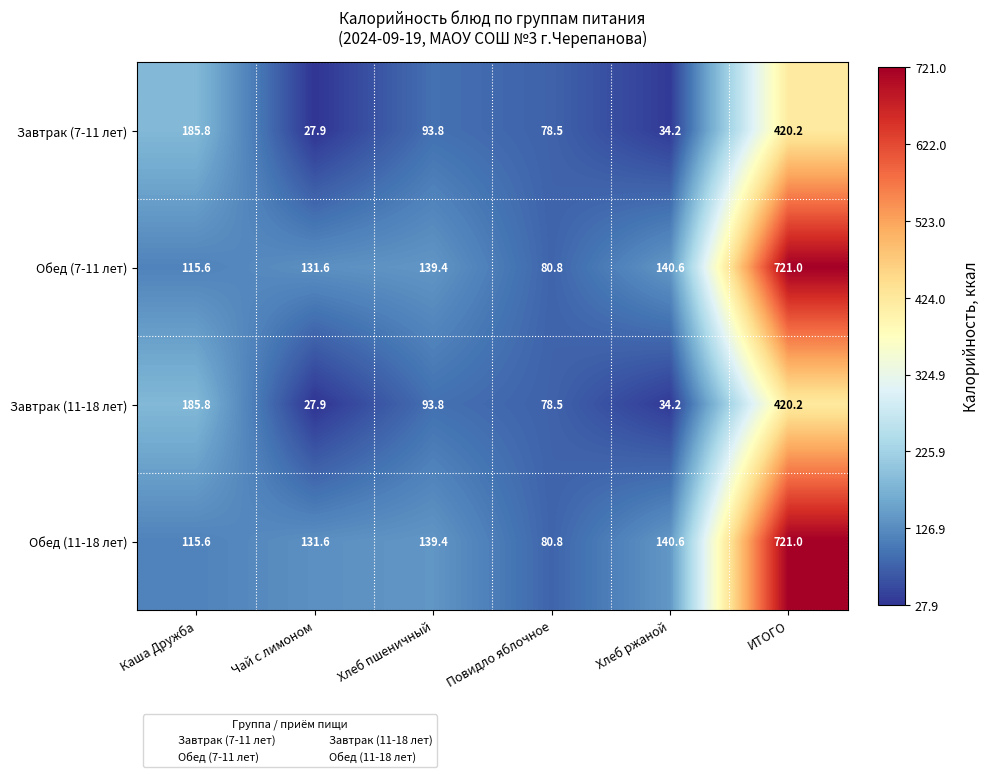

What is the average value of the Обед (11-18 лет) series?

221.5